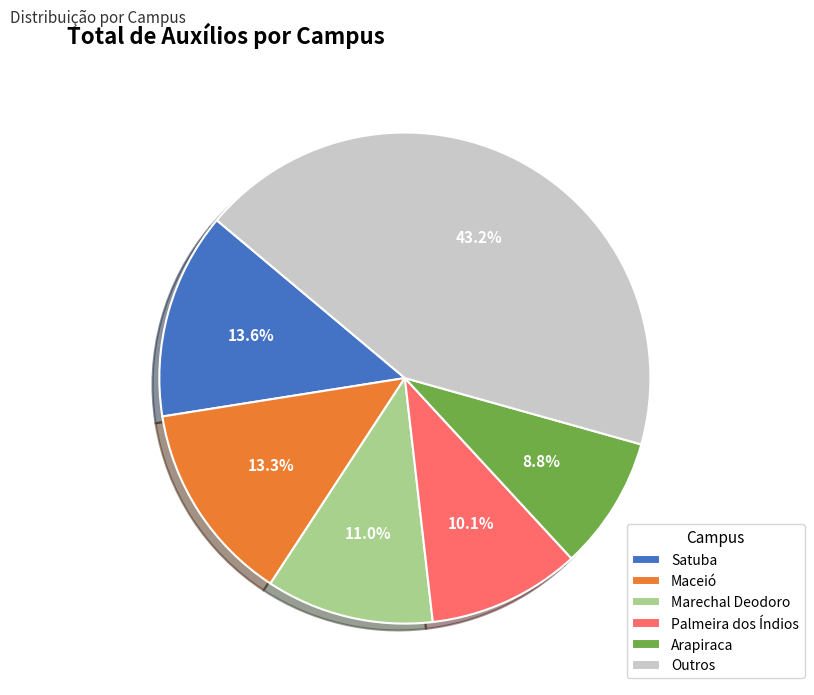

Approximately how many times larger is the value at Marechal Deodoro compared to Maceió?

0.8